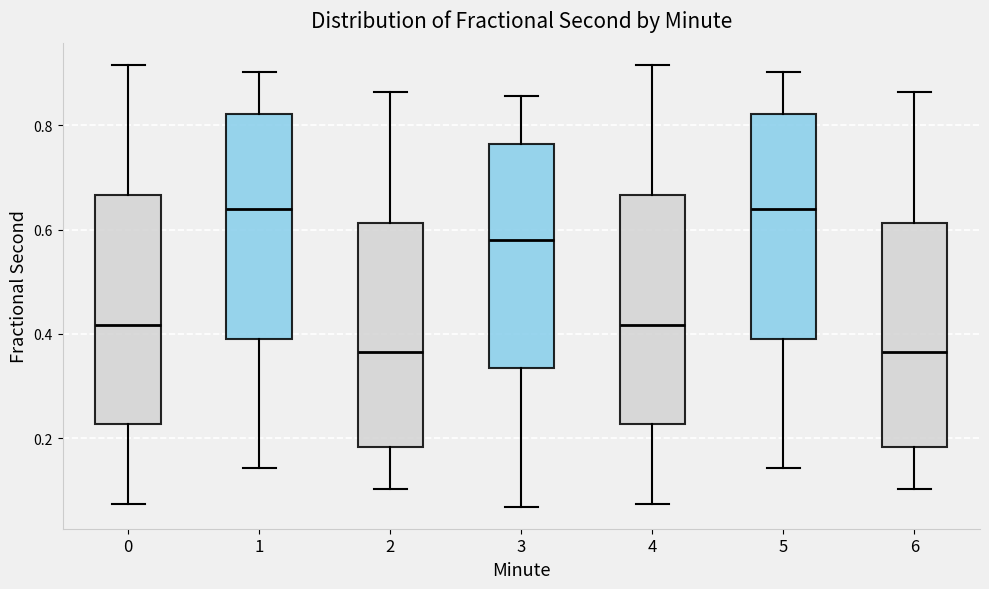

Reading left to right, transcribe this box plot: for each box, give where its median line is, the range the box spans, and where its two whiskers end, as read against the y-axis. The values are not printed on the chart, so give them approximately, as read against the axis.

0: median 0.42, box 0.22 to 0.66, whiskers 0.08 to 0.92
1: median 0.64, box 0.40 to 0.82, whiskers 0.14 to 0.90
2: median 0.36, box 0.18 to 0.62, whiskers 0.10 to 0.86
3: median 0.58, box 0.34 to 0.76, whiskers 0.06 to 0.86
4: median 0.42, box 0.22 to 0.66, whiskers 0.08 to 0.92
5: median 0.64, box 0.40 to 0.82, whiskers 0.14 to 0.90
6: median 0.36, box 0.18 to 0.62, whiskers 0.10 to 0.86